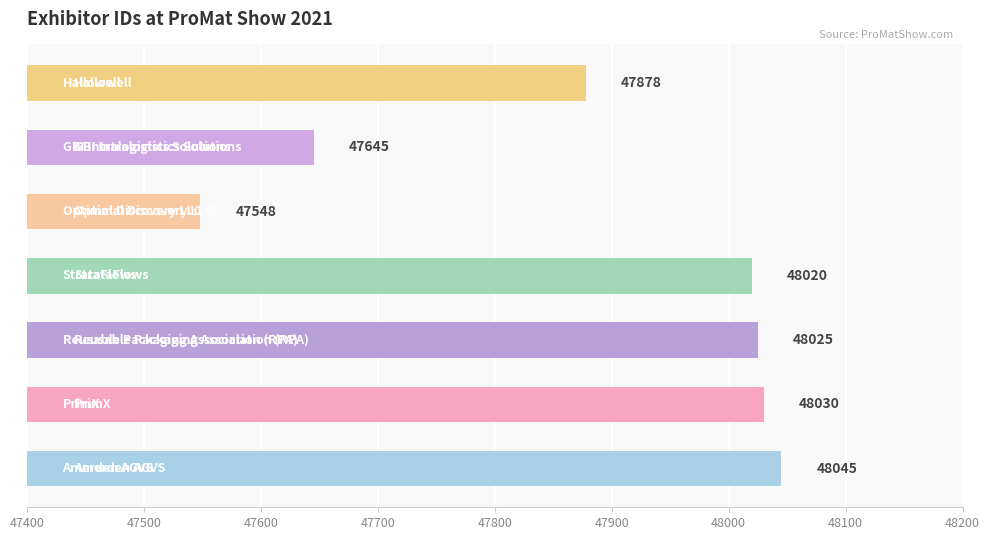

How many data points are less than 48020?

3